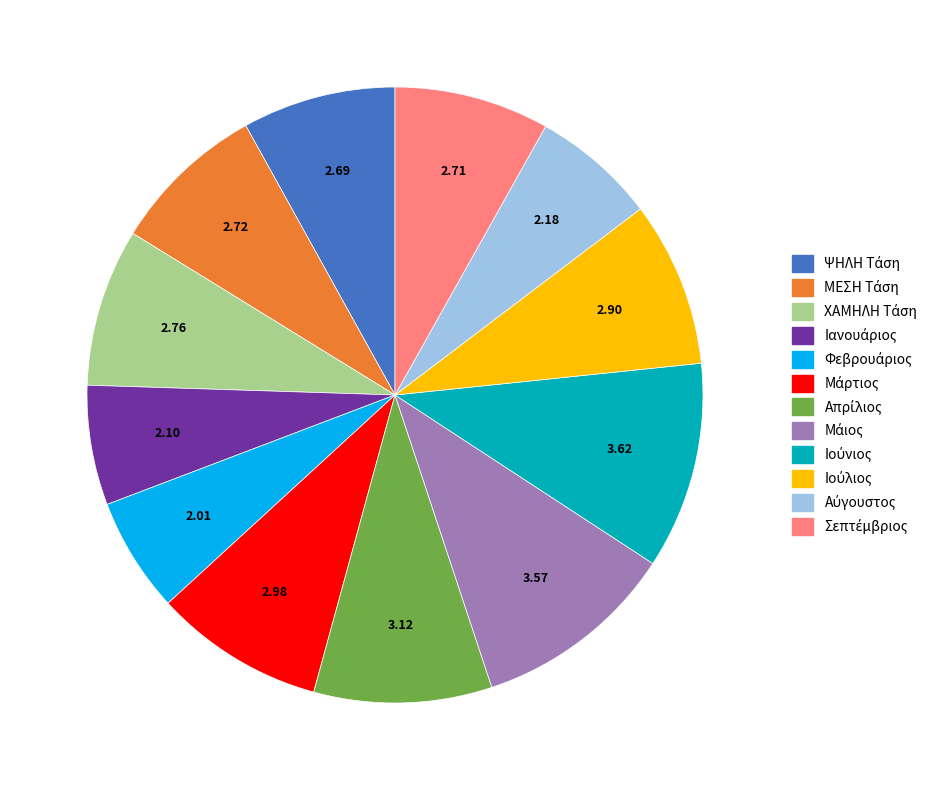

To the nearest percent, what is the combined percentage of Μάιος and Ιούλιος?

19%